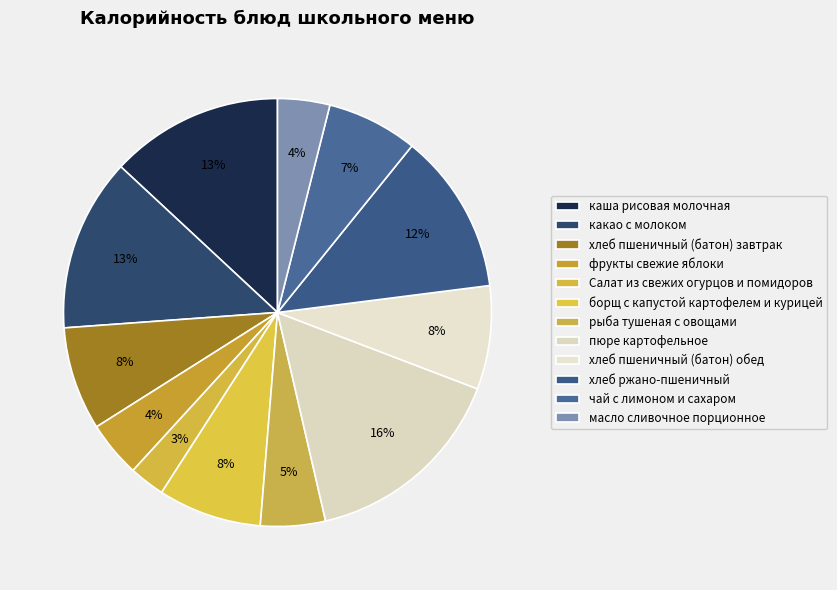

To the nearest percent, what percentage of the pie is хлеб ржано-пшеничный?

12%